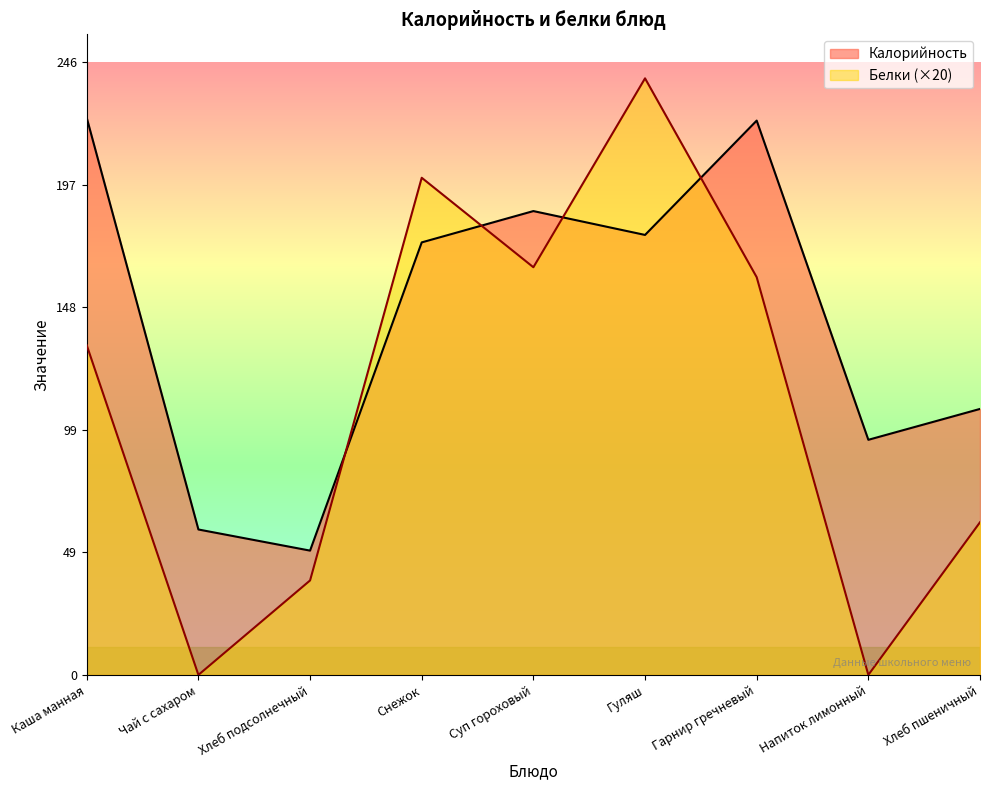

Is the value of Белки at Гуляш greater than the value of Калорийность at Гуляш?

Yes